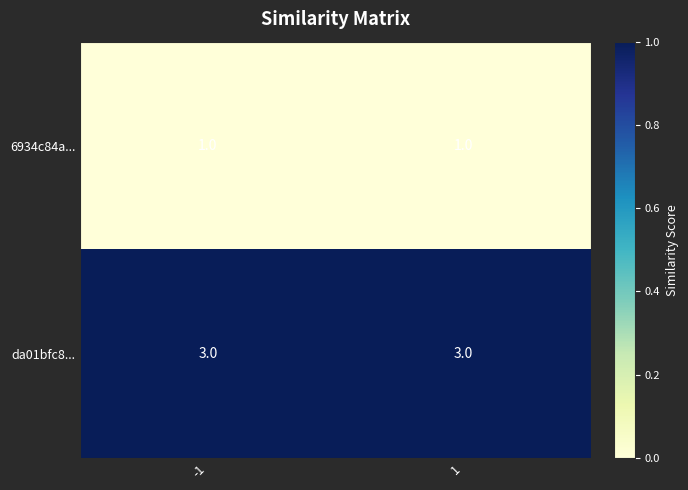

True or false: da01bfc8... has a value of 5 at -1.

False